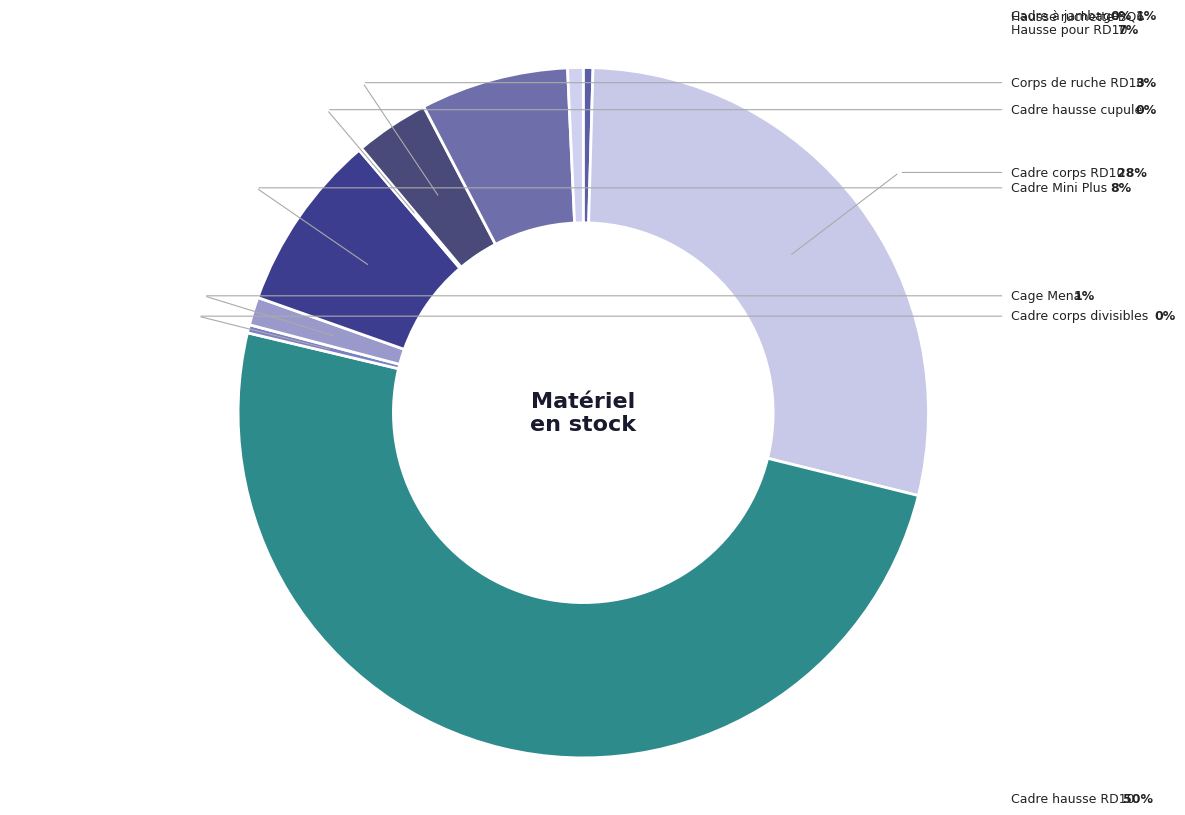

To the nearest percent, what is the average slice percentage?

10%